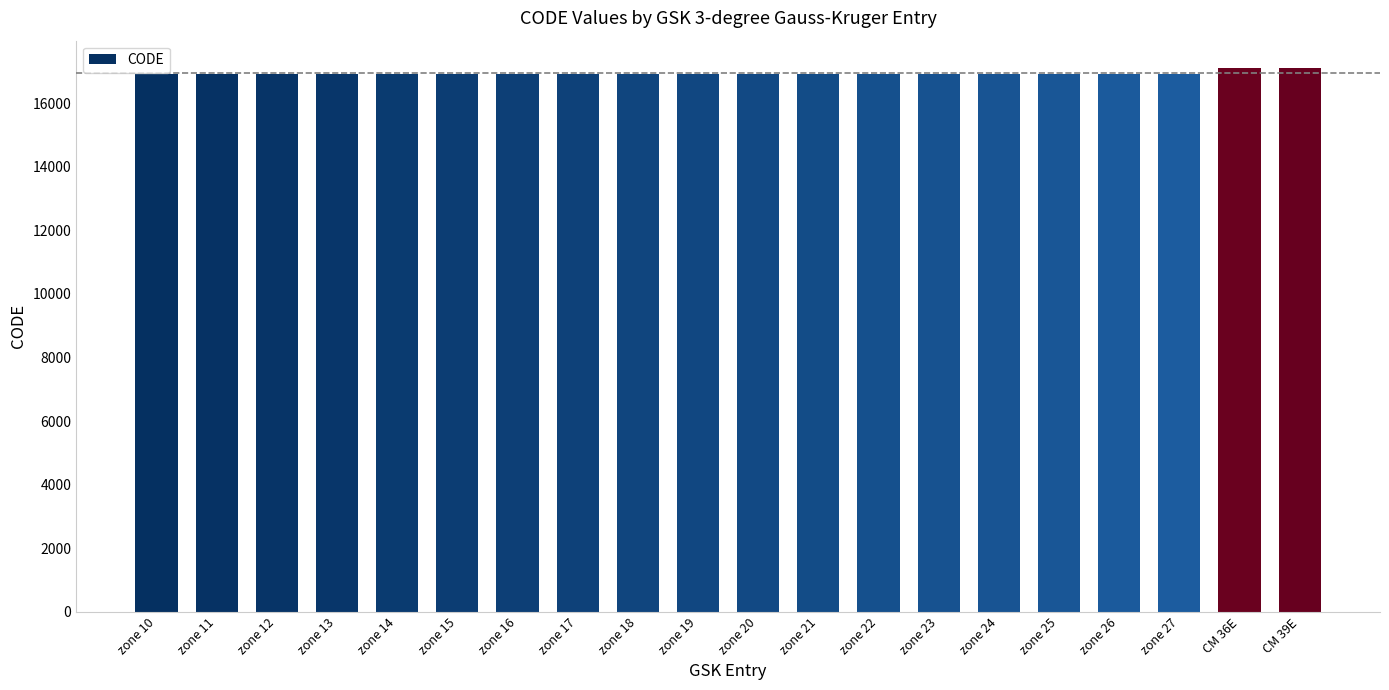

What position from the right is zone 10?

20